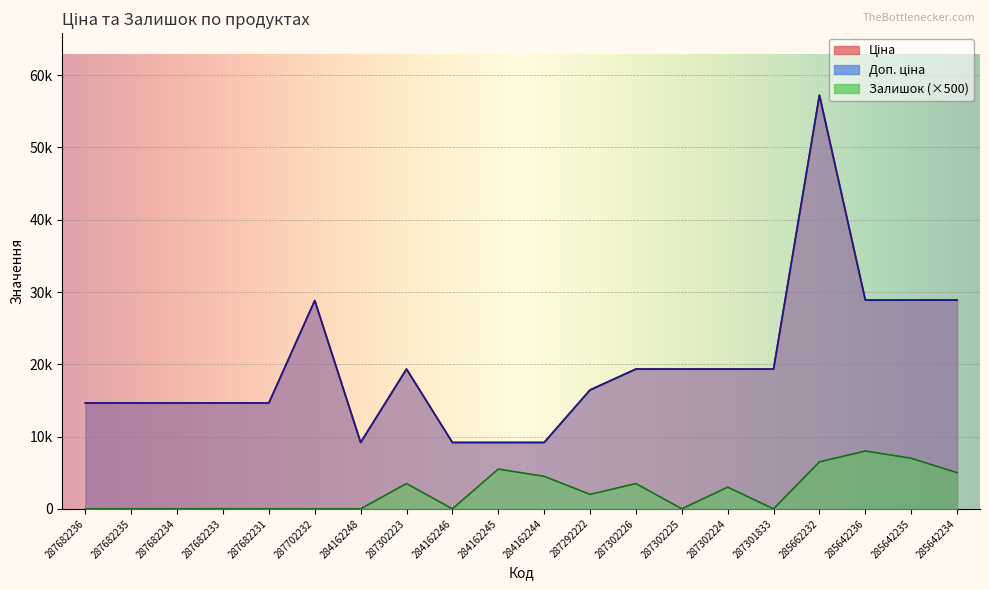

Reading right to left, list all the values displayed in this chart.

Ціна: 285642234=28890.3	285642235=28890.3	285642236=28890.3	285662232=57235.5	287301833=19343.1	287302224=19343.1	287302225=19343.1	287302226=19343.1	287292222=16448.2	284162244=9185.1	284162245=9185.1	284162246=9185.1	287302223=19343.1	284162248=9185.1	287702232=28821.8	287682231=14649.6	287682233=14649.6	287682234=14649.6	287682235=14649.6	287682236=14649.6
Доп. ціна: 285642234=28890.3	285642235=28890.3	285642236=28890.3	285662232=57235.5	287301833=19343.1	287302224=19343.1	287302225=19343.1	287302226=19343.1	287292222=16448.2	284162244=9185.1	284162245=9185.1	284162246=9185.1	287302223=19343.1	284162248=9185.1	287702232=28821.8	287682231=14649.6	287682233=14649.6	287682234=14649.6	287682235=14649.6	287682236=14649.6
Залишок: 285642234=5000.0	285642235=7000.0	285642236=8000.0	285662232=6500.0	287301833=0.0	287302224=3000.0	287302225=0.0	287302226=3500.0	287292222=2000.0	284162244=4500.0	284162245=5500.0	284162246=0.0	287302223=3500.0	284162248=0.0	287702232=0.0	287682231=0.0	287682233=0.0	287682234=0.0	287682235=0.0	287682236=0.0